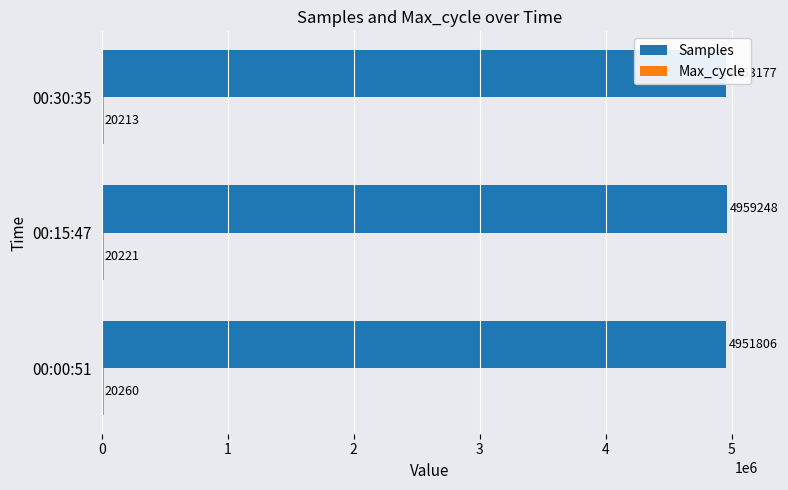

What is the average value of the Samples series?

4954744